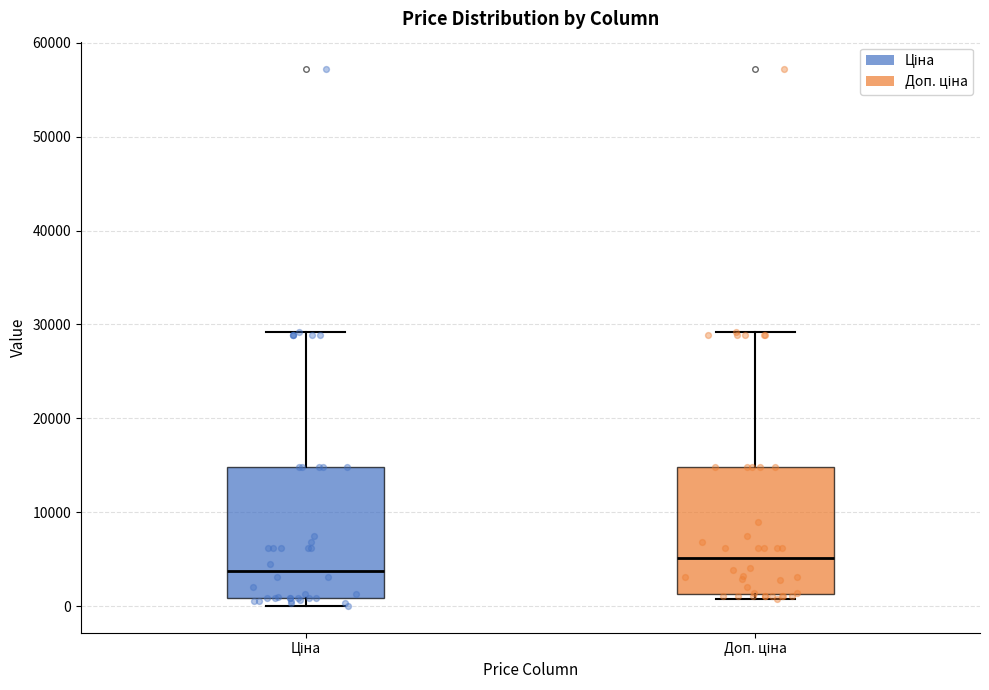

Where does the upper whisker of the box for Доп. ціна end on the y-axis? The values are not printed on the chart, so give them approximately, as read against the axis.

29000